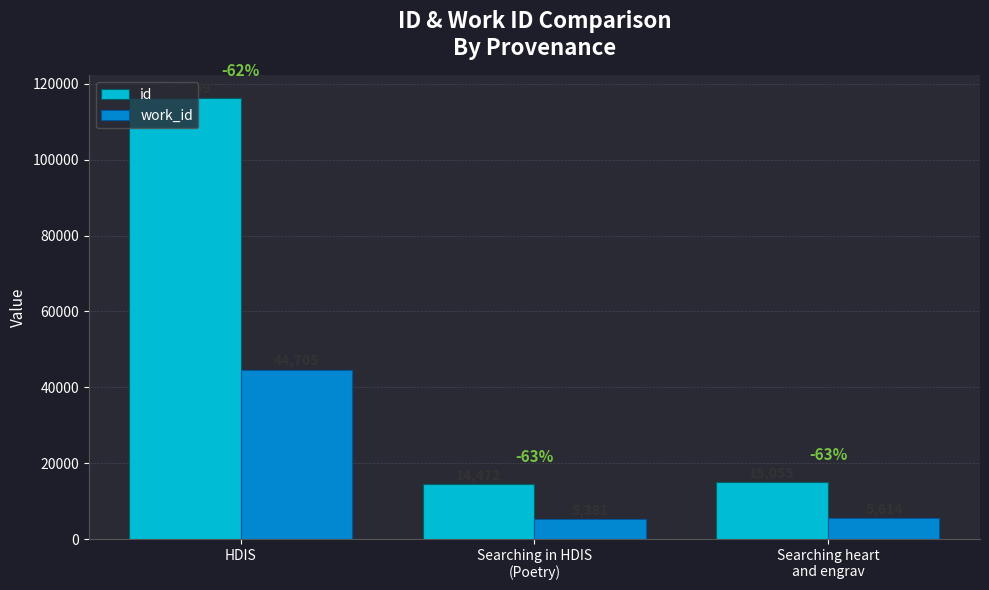

What is the value of the id bar at the 3rd from the left?

15055